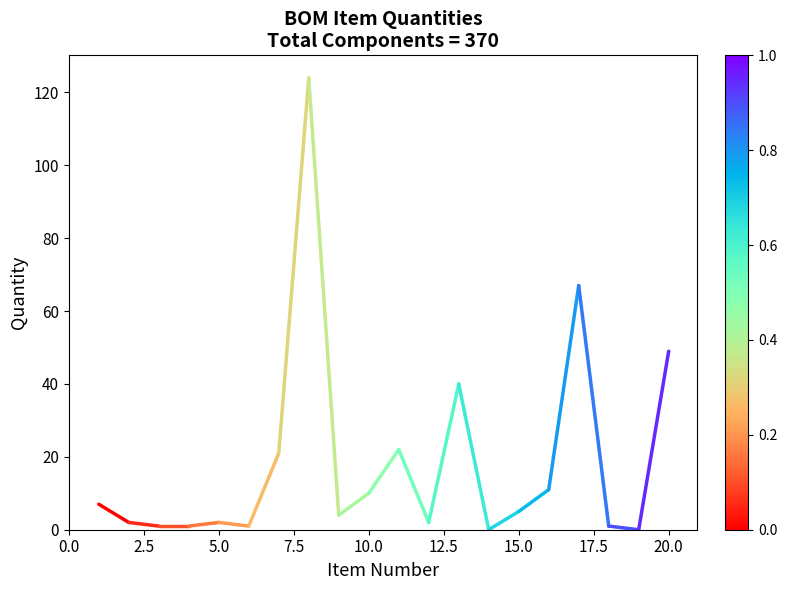

What value does the data have at 2.5?

2